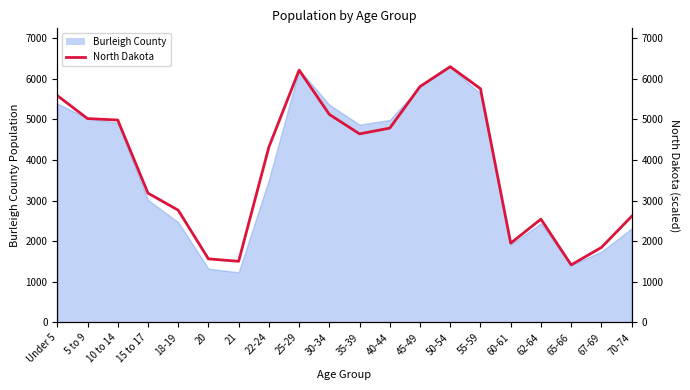

What is the difference between the second highest and second lowest values?

4707.1